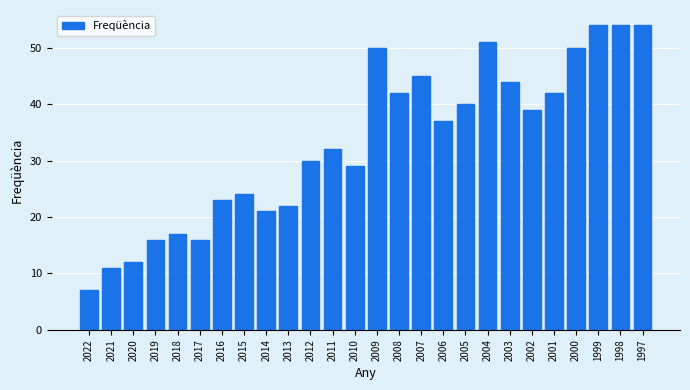

Reading left to right, extract all data points from this chart.

7	11	12	16	17	16	23	24	21	22	30	32	29	50	42	45	37	40	51	44	39	42	50	54	54	54